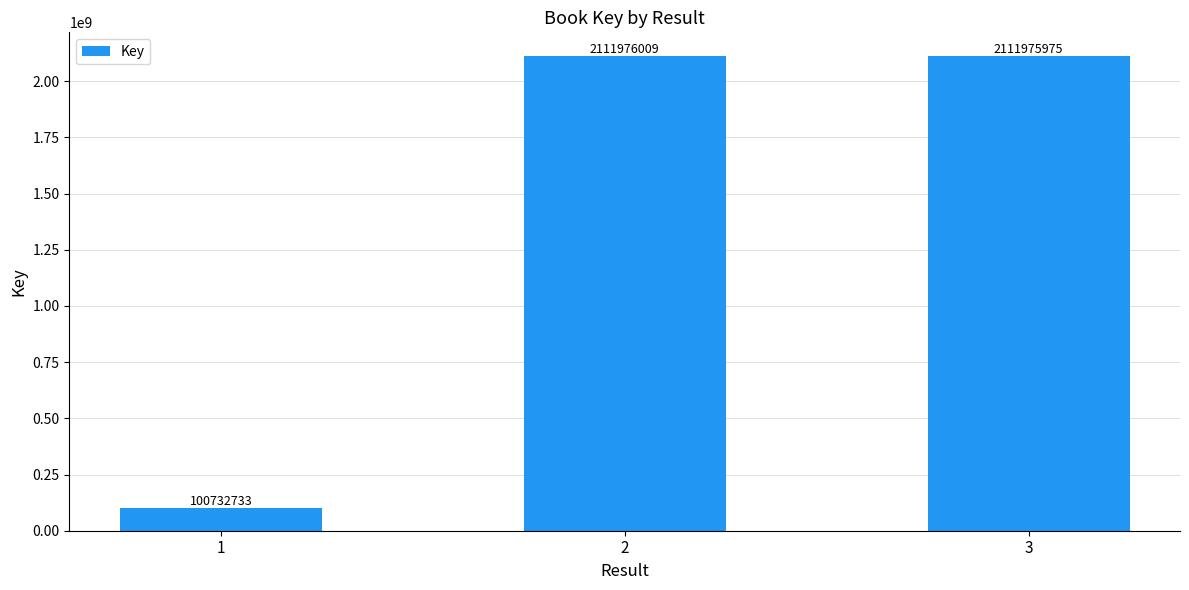

What is the sum of the values at 2 and 1?

2212708742